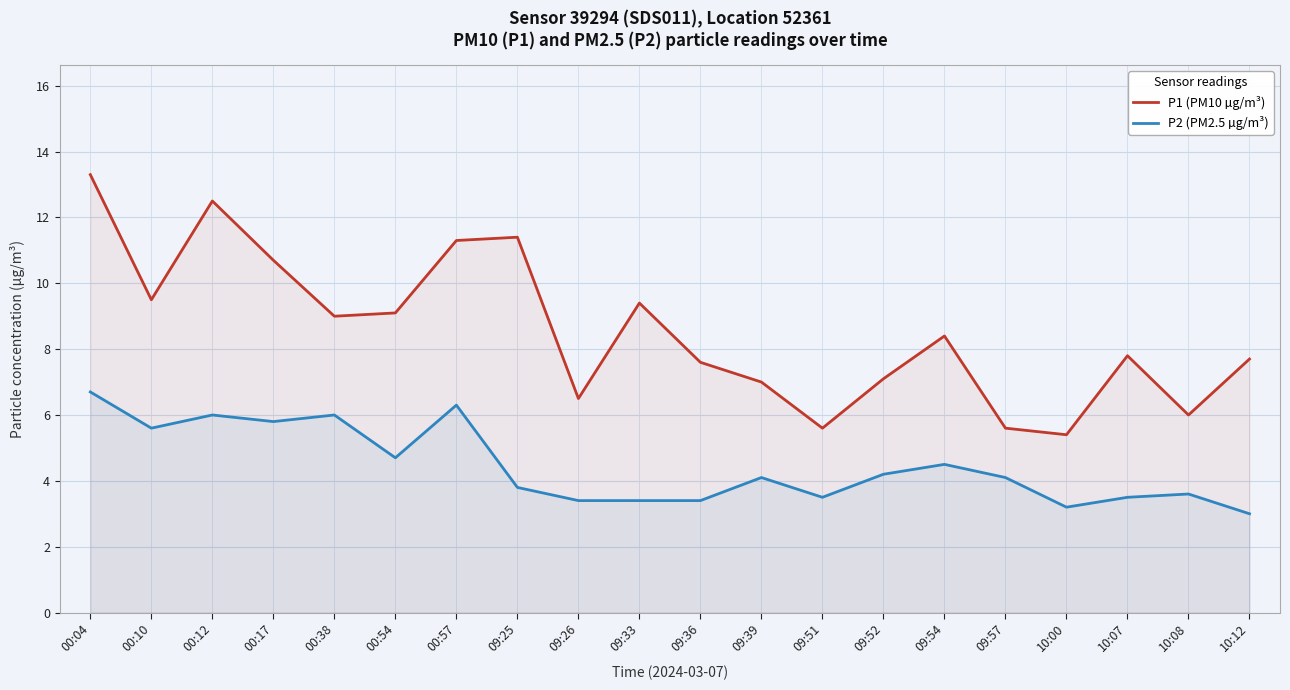

Where is the first local maximum for P2 (PM2.5 µg/m³)?

00:12